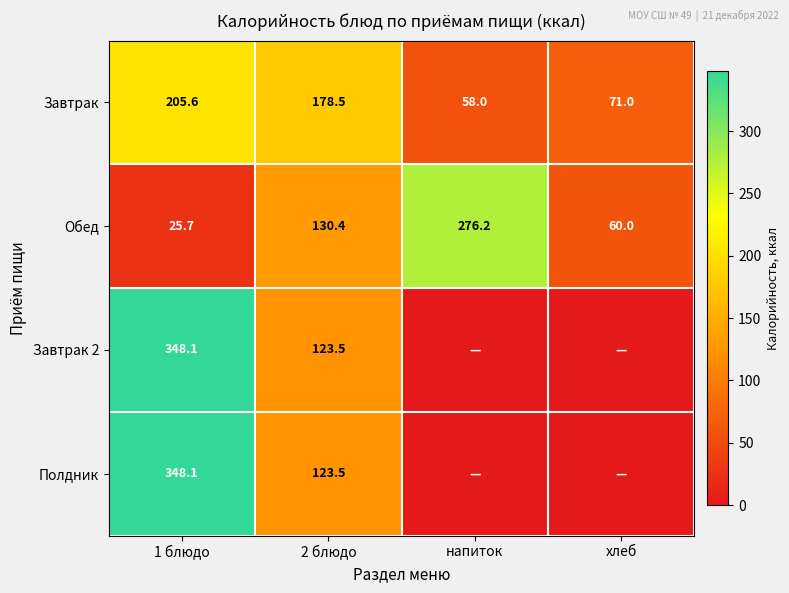

What is the spread (max minus min) of values at 2 блюдо?

55.0